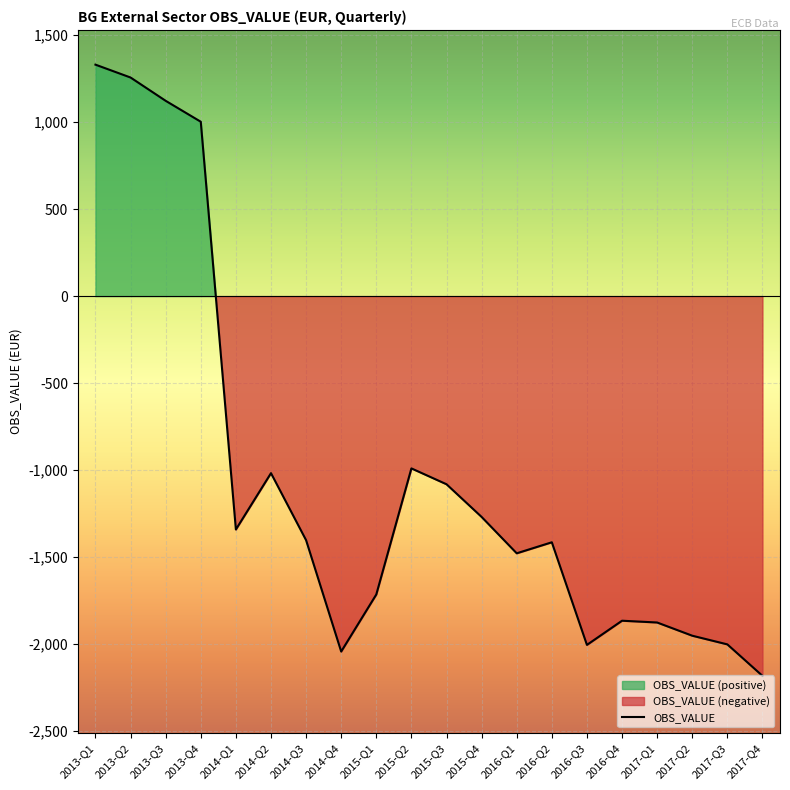

At which category does the data reach its first local valley?

2014-Q1